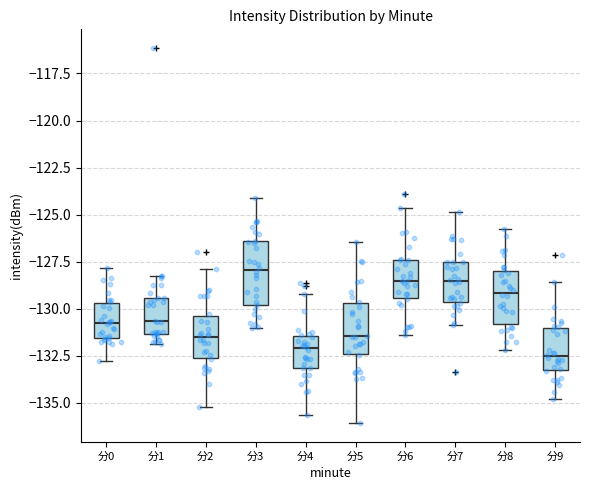

Comparing the boxes themselves (not the whiskers), which one is the tallest?

分3